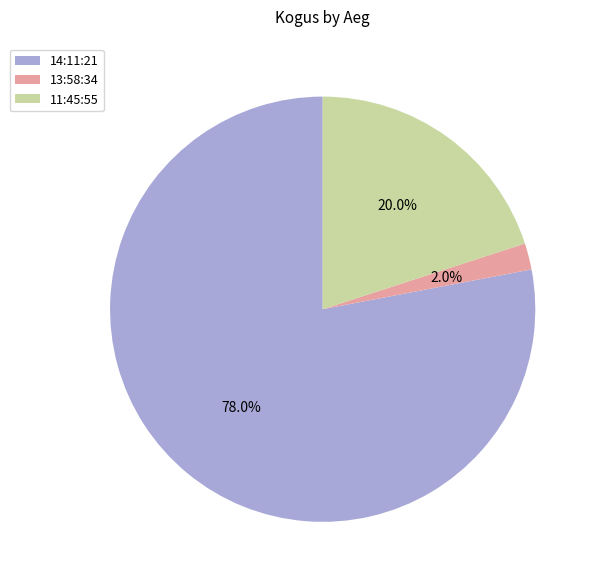

What percentage is the 13:58:34 slice, to the nearest percent?

2%